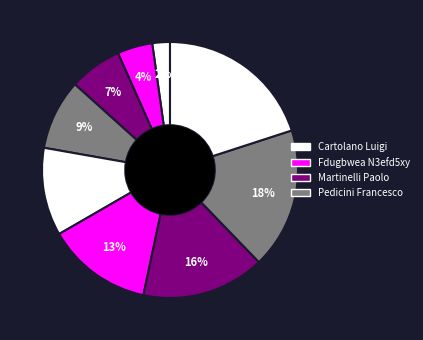

Count the number of slices in the pie.

9